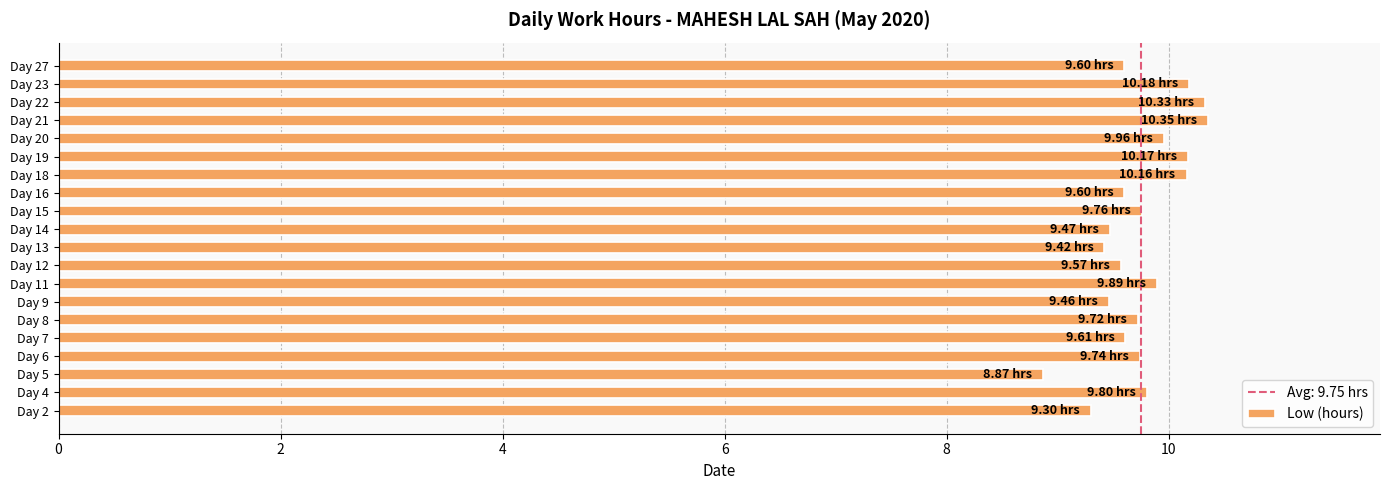

Which label corresponds to the smallest value in the chart?

Day 5